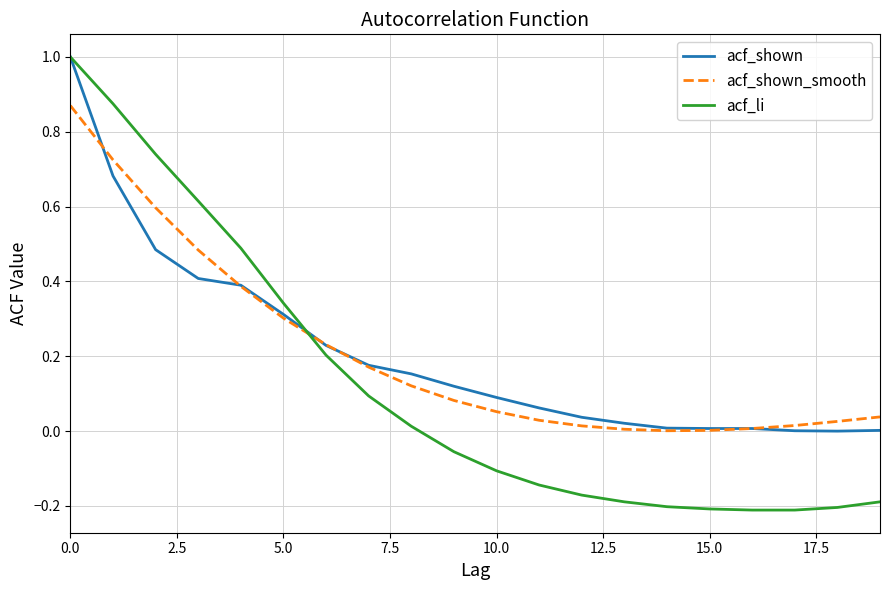

How many values in the acf_li series exceed 0?

9